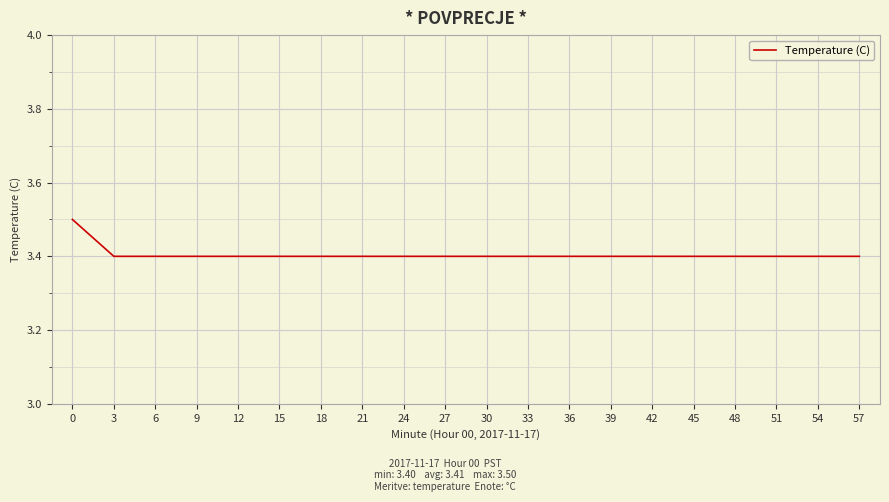

What is the ratio of the value at 30 to the value at 21?

1.0